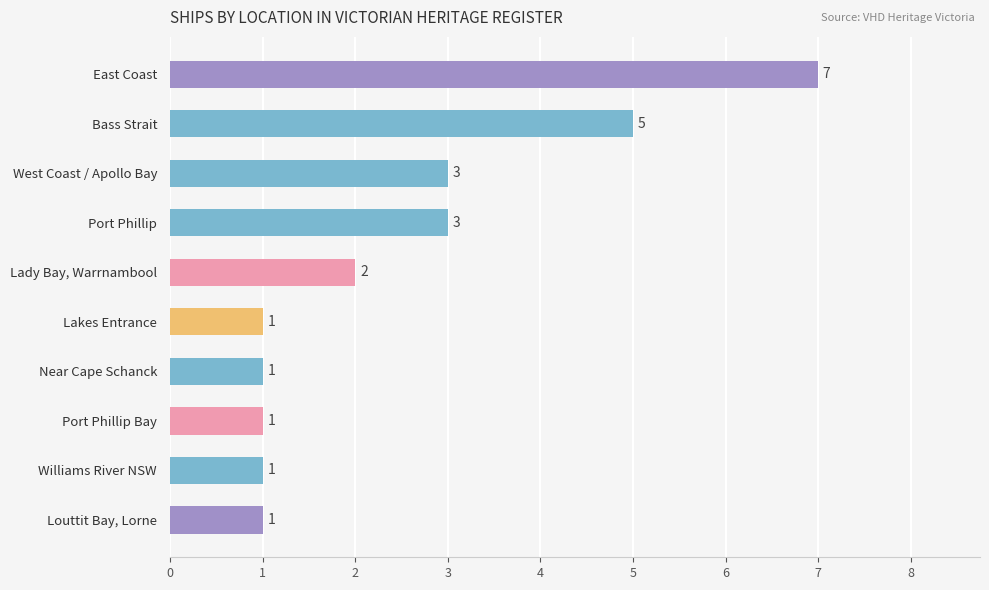

What is the greatest value displayed?

7